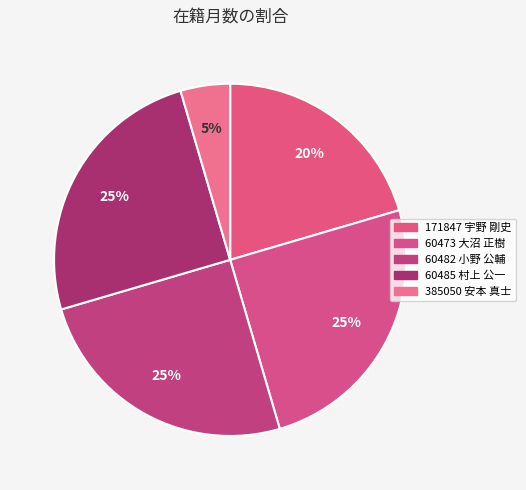

What percentage is the 60473 大沼 正樹 slice, to the nearest percent?

25%